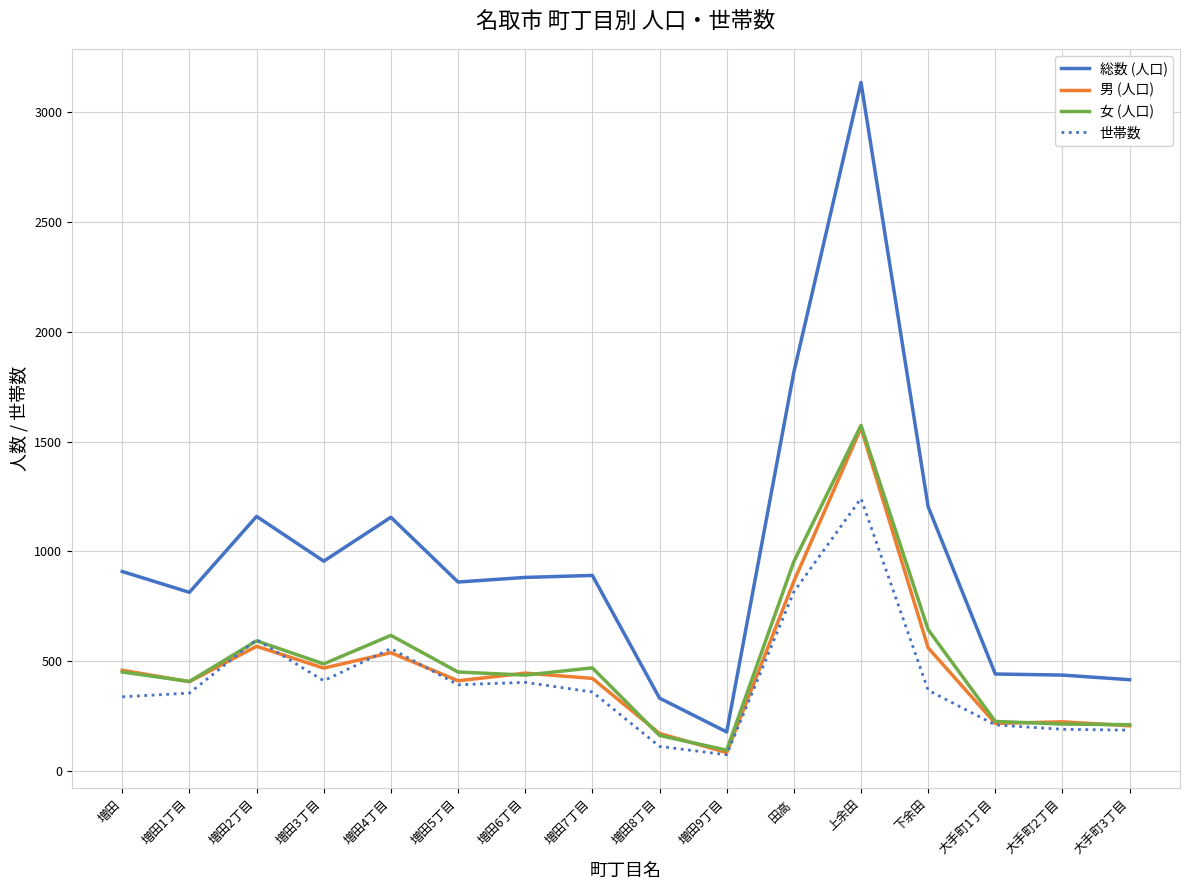

What is the difference between the highest and lowest values at 大手町1丁目?

232